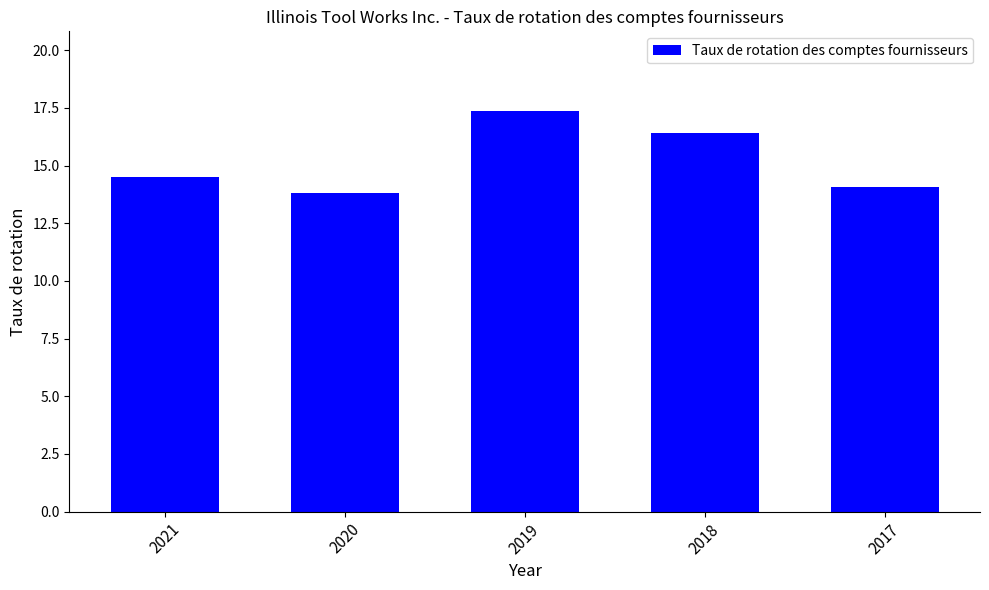

Approximately how many times larger is the value at 2020 compared to 2019?

0.8